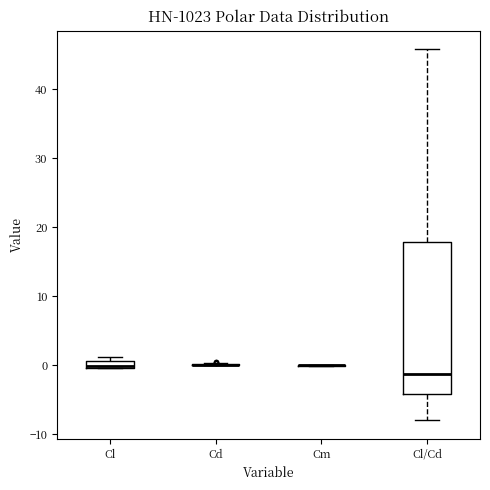

Where is the lower edge of the box for Cl on the y-axis? The values are not printed on the chart, so give them approximately, as read against the axis.

0